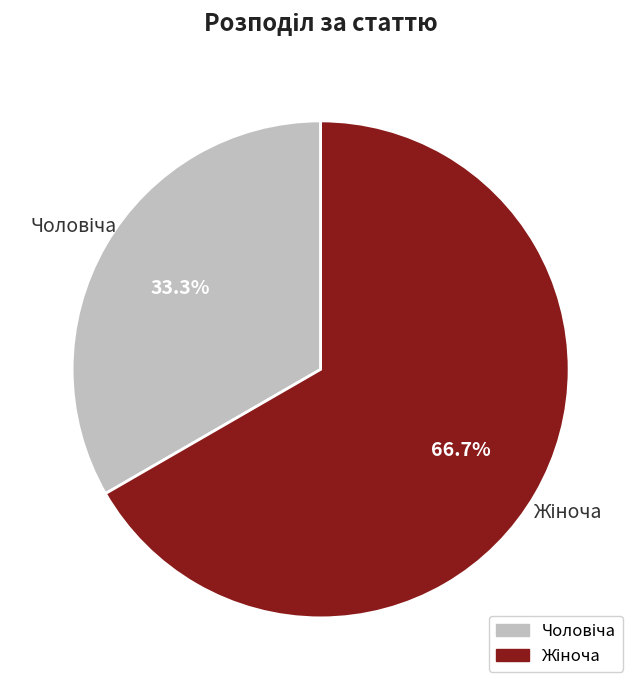

Does any single category account for the majority?

Yes